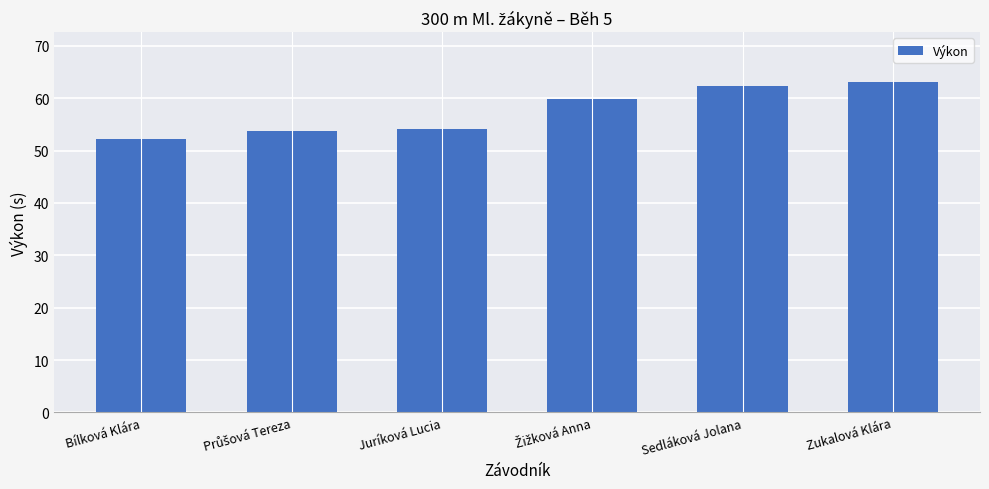

Which has a higher value, Sedláková Jolana or Bílková Klára?

Sedláková Jolana